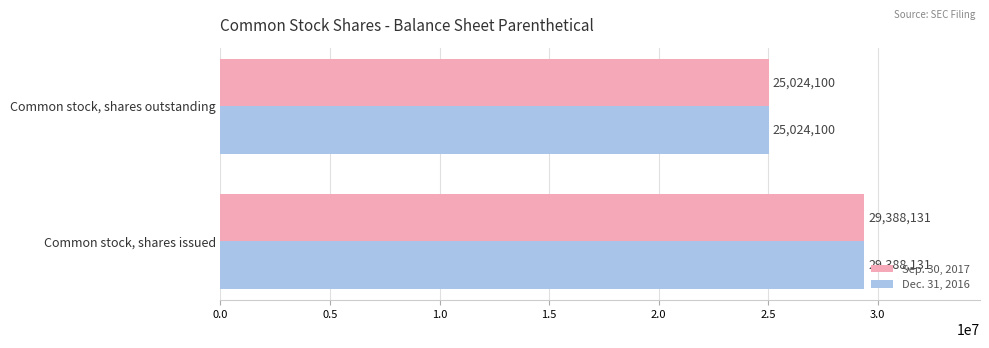

Rank the categories by Sep. 30, 2017 value from lowest to highest.

Common stock, shares outstanding, Common stock, shares issued